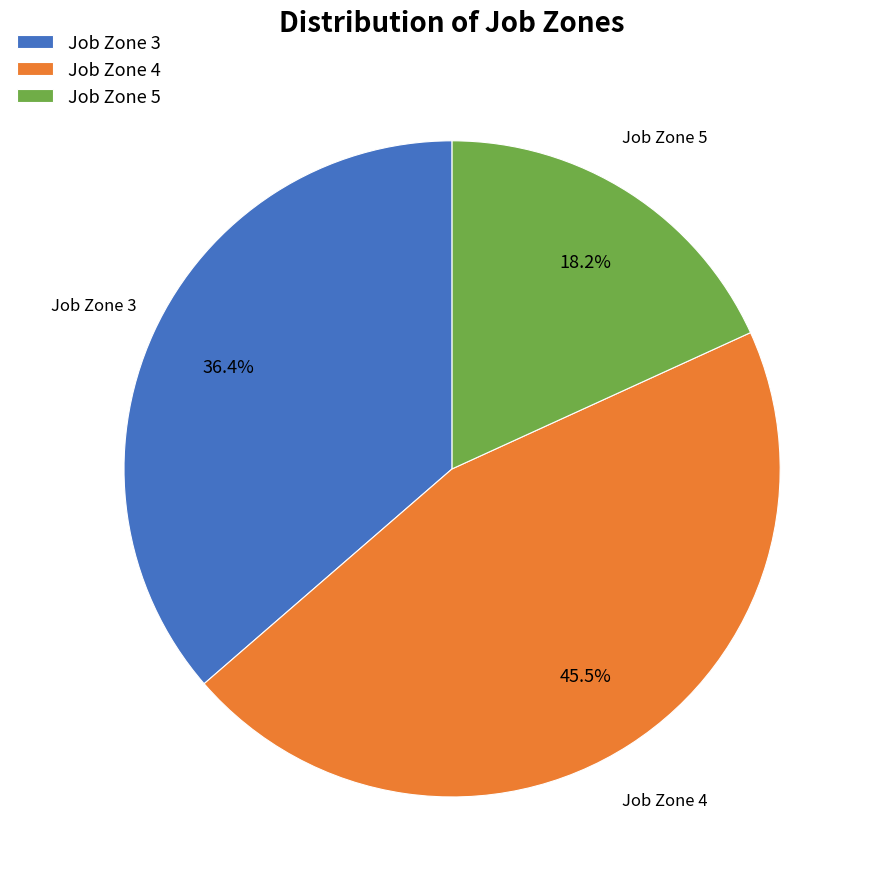

Rank the categories by value from highest to lowest.

Job Zone 4, Job Zone 3, Job Zone 5